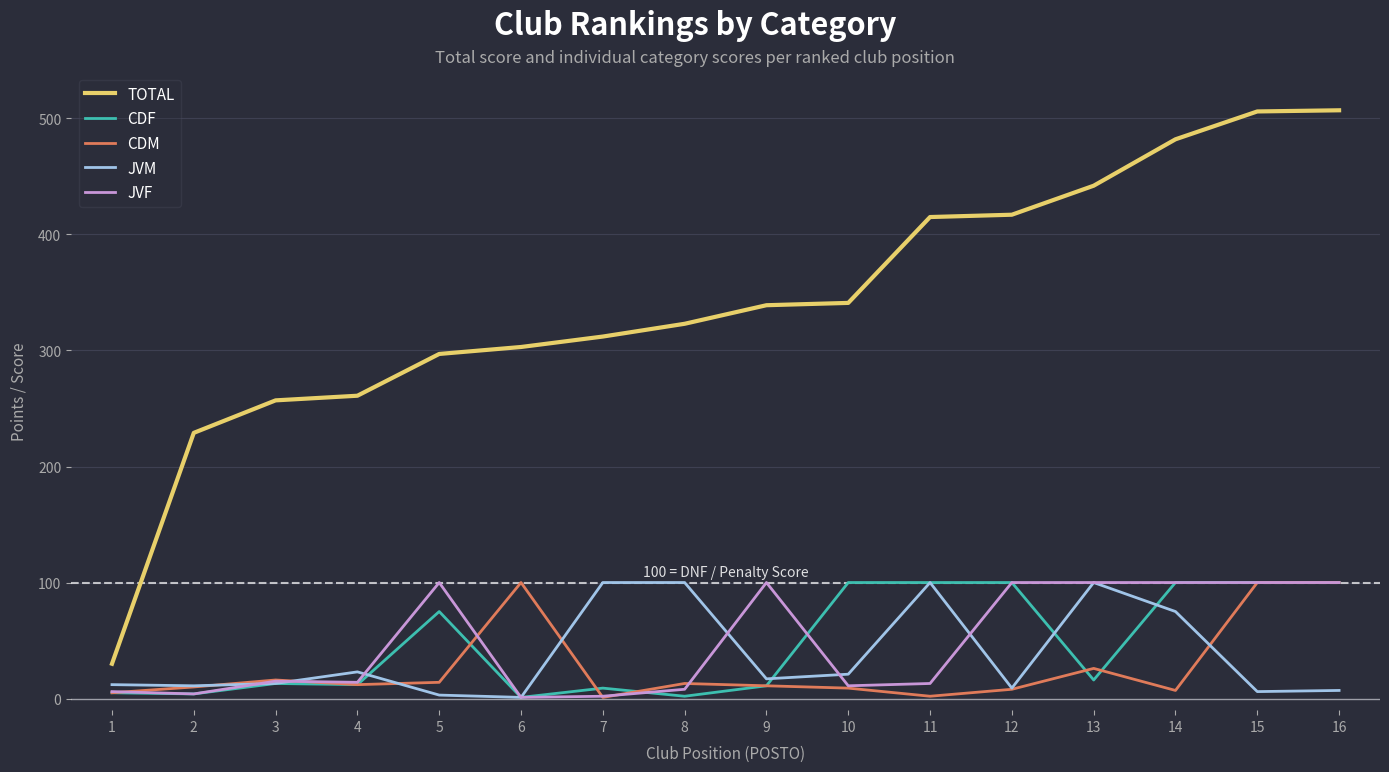

Which series has the largest total across all categories?

TOTAL